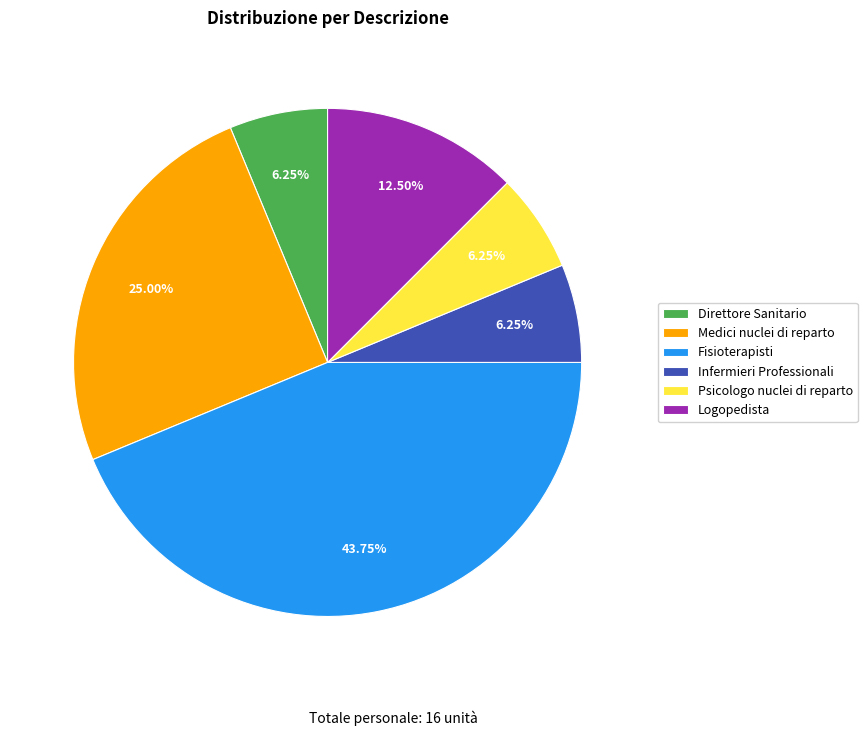

Approximately how many times larger is the value at Infermieri Professionali compared to Direttore Sanitario?

1.0